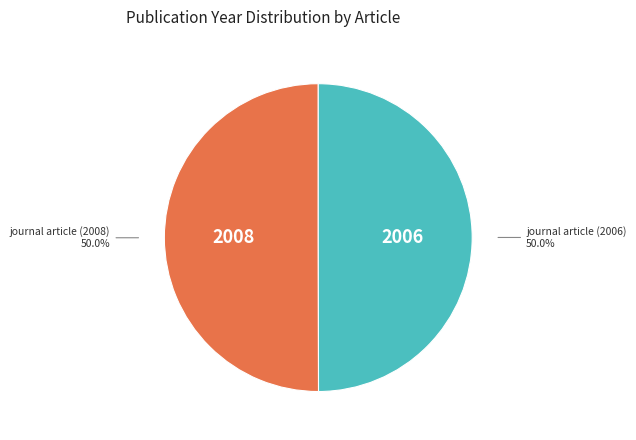

What is the ratio of the value at journal article (2008) to the value at journal article (2006)?

1.0